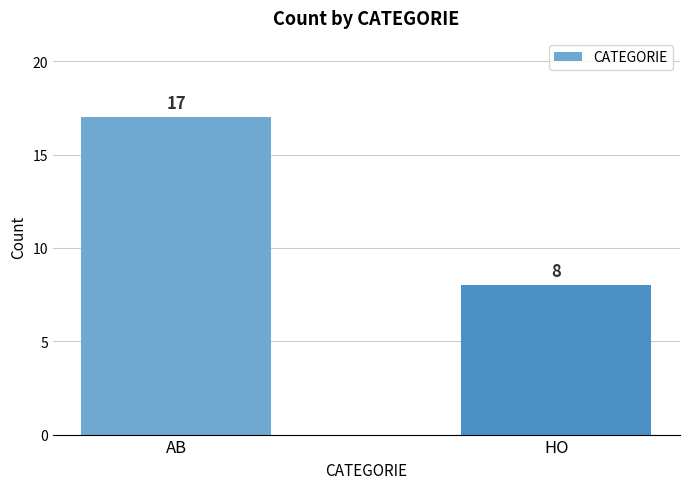

What is the label of the 2nd bar from the right?

AB